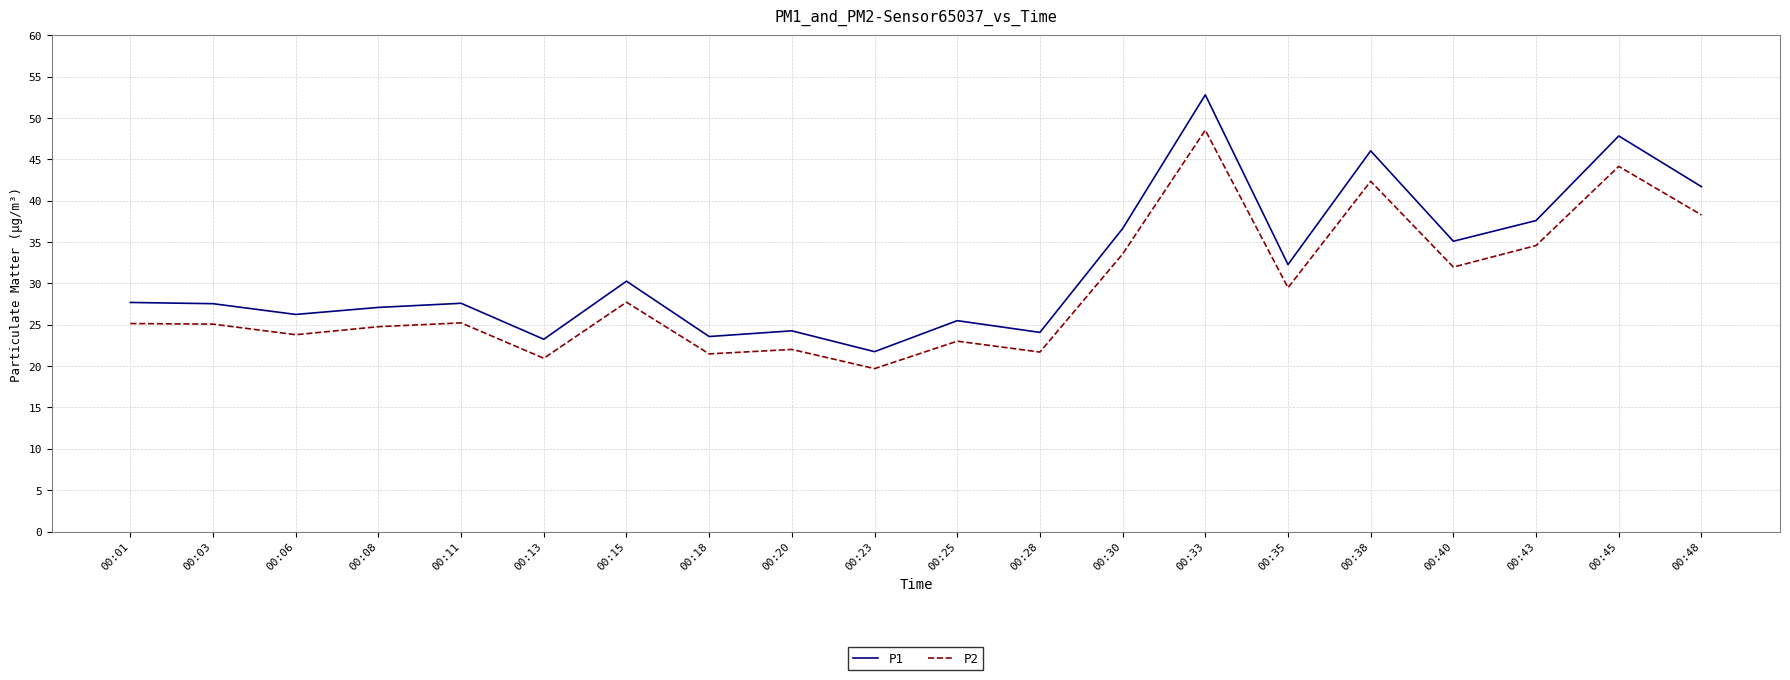

True or false: P1 and P2 intersect in this chart.

False